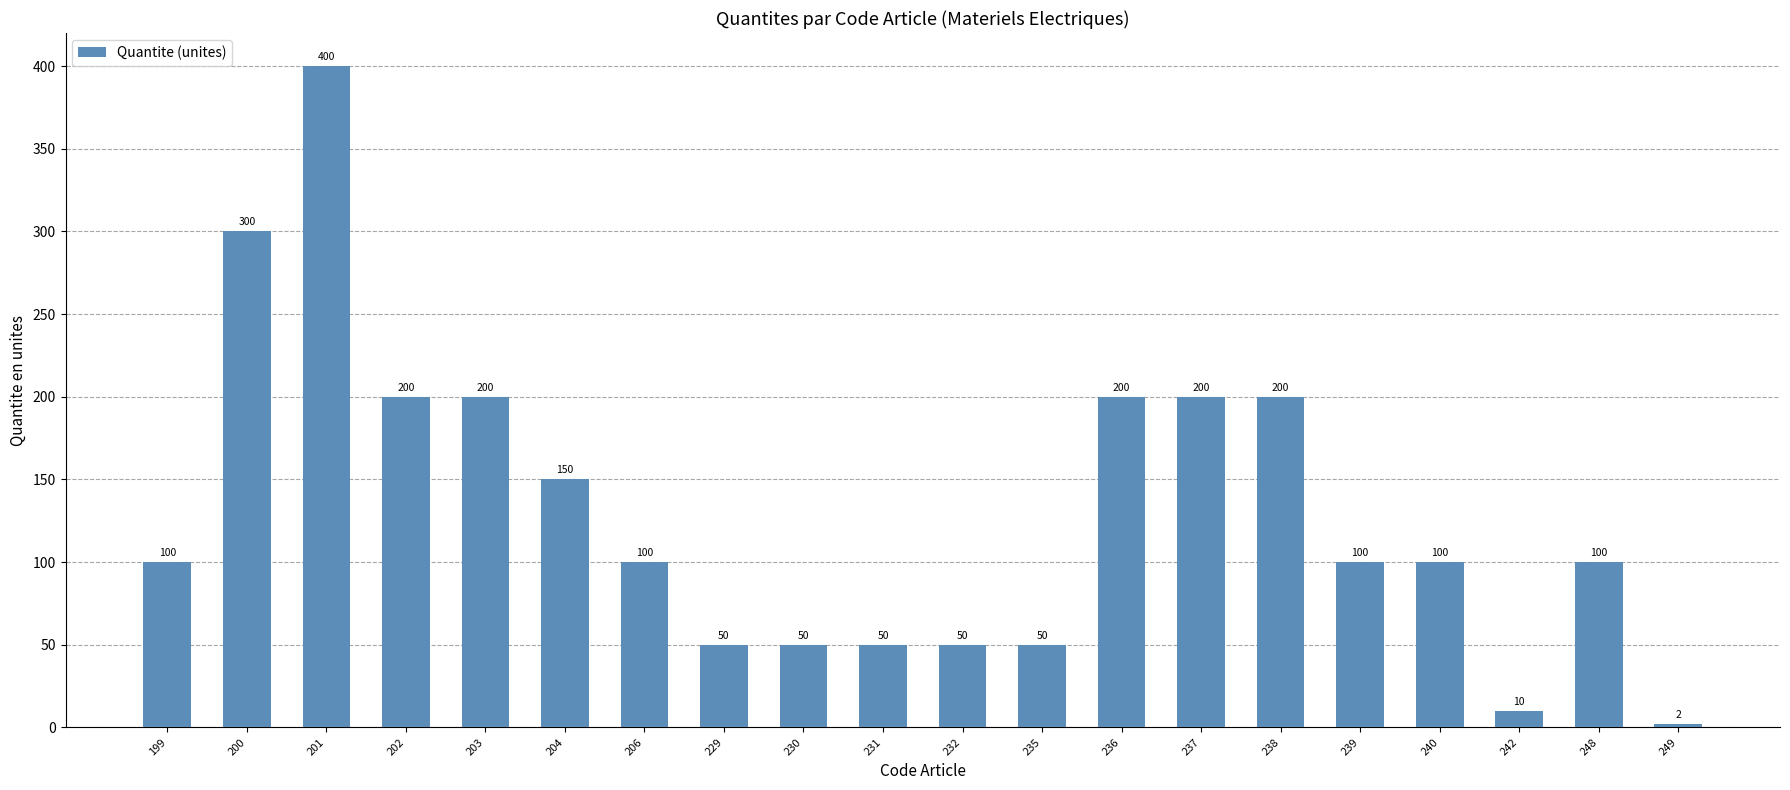

What is the smallest value displayed?

2